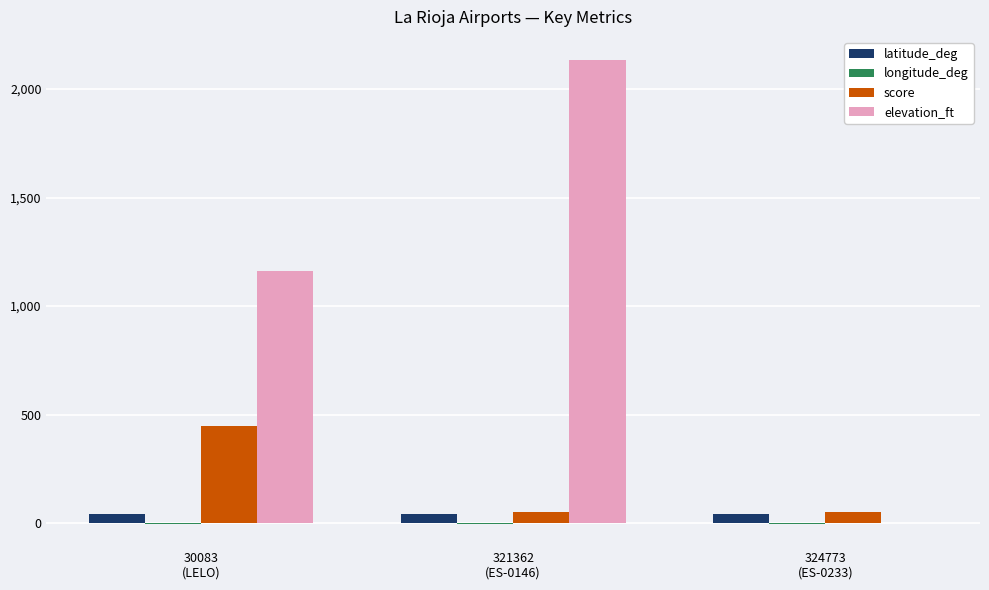

What is the sum of all elevation_ft values?

3294.0